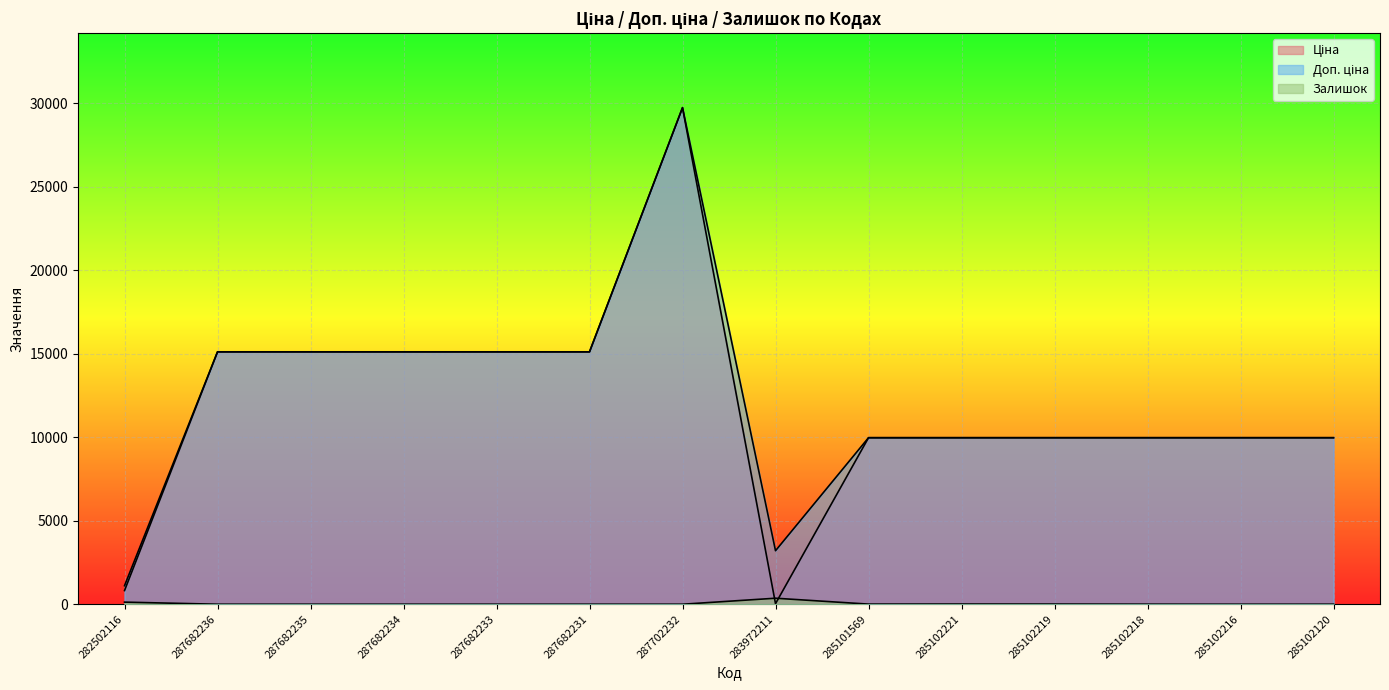

At which category does Залишок reach its first local valley?

285101569